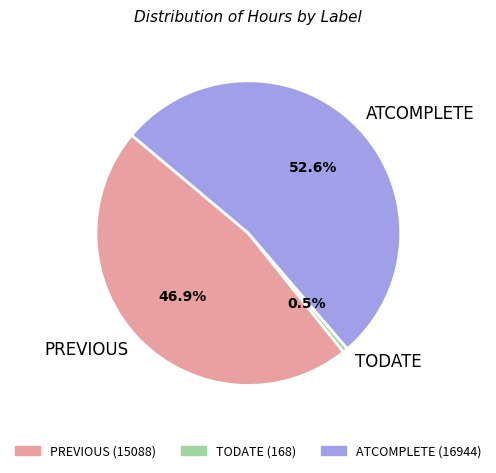

What is the largest slice in the pie chart?

ATCOMPLETE